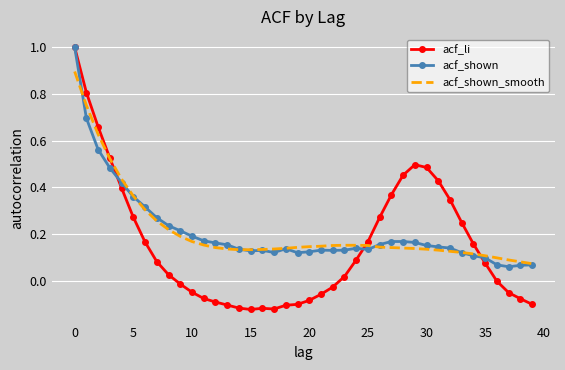

Which series has the largest range (max minus min)?

acf_li